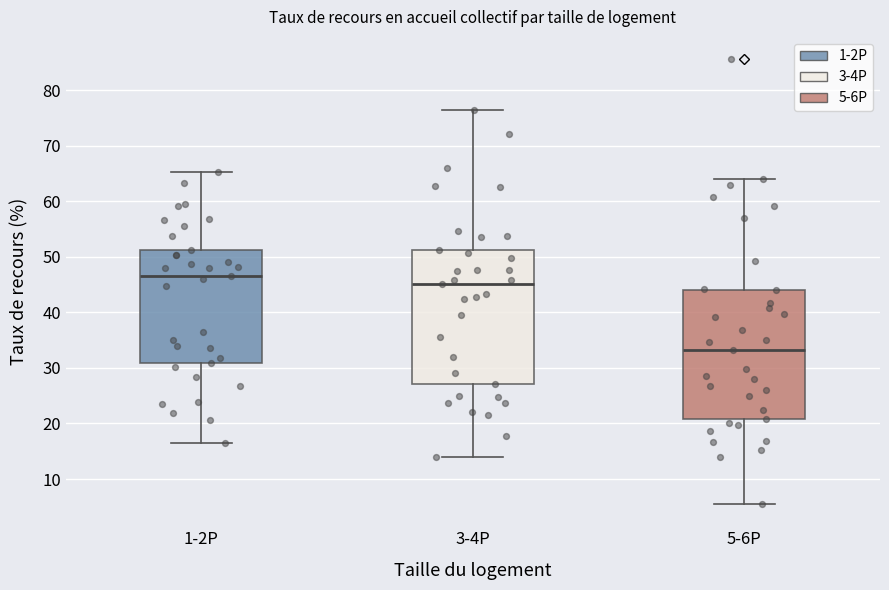

Which box's median line is the highest?

1-2P